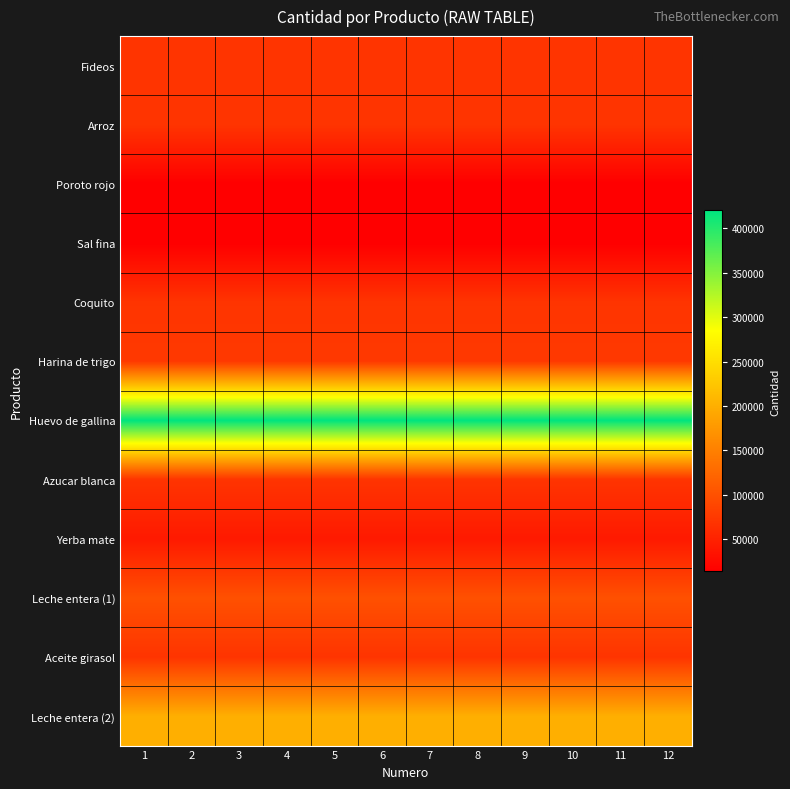

Which has a higher value, 3 or 1?

3